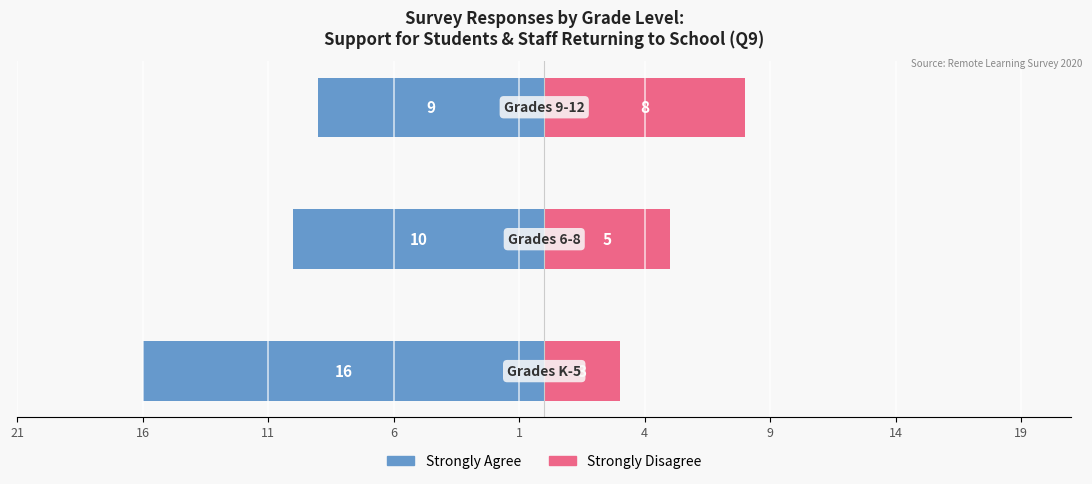

Reading right to left, extract all data points from this chart.

Strongly Agree: 11=-9	16=-10	21=-16
Strongly Disagree: 11=8	16=5	21=3